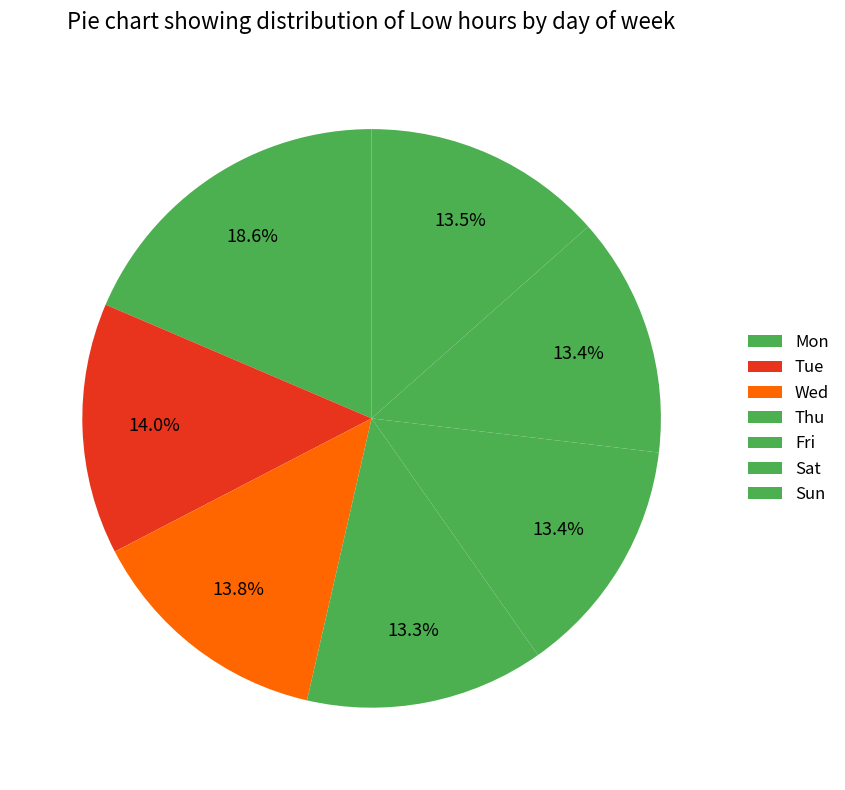

To the nearest percent, what portion does Sat represent?

13%